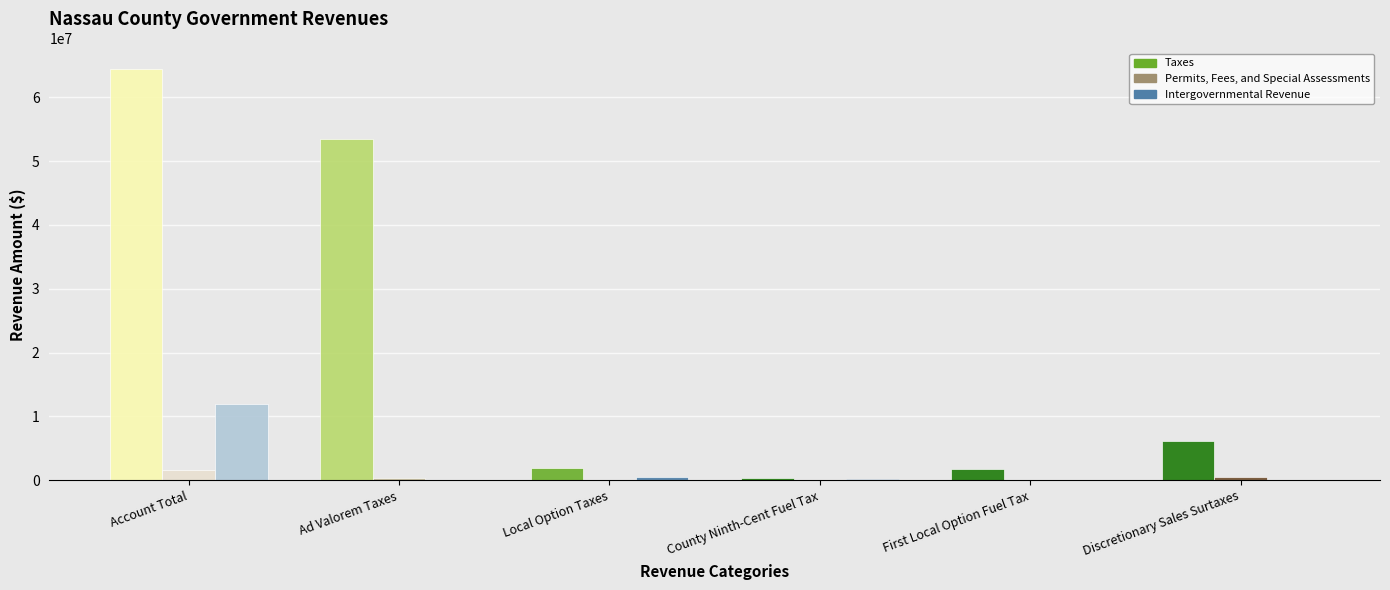

At which category does the chart reach its peak across all series?

Account Total